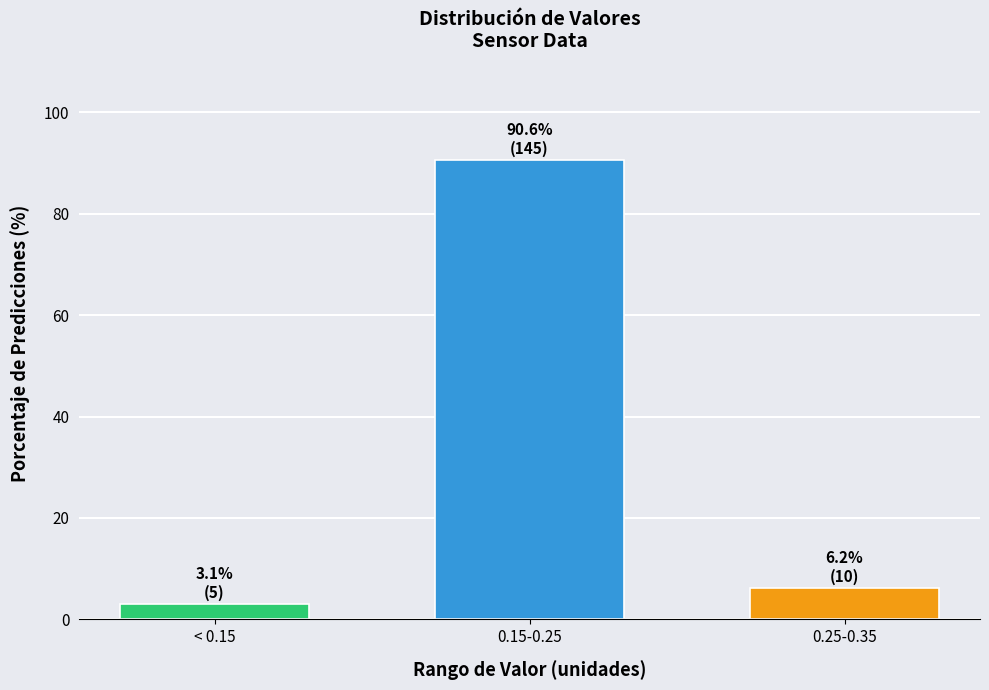

What is the sum of all values?

100.0